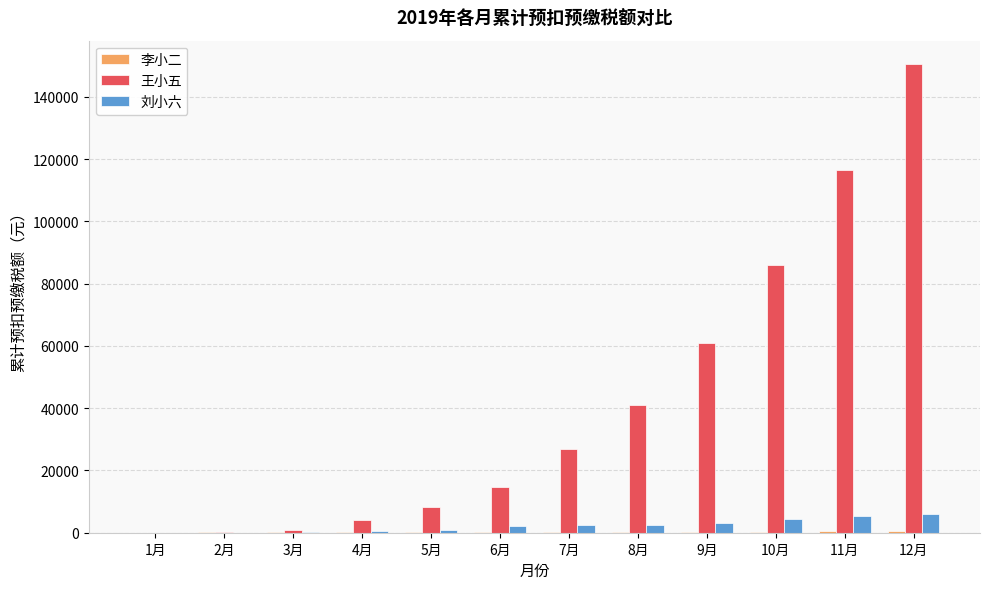

Is it true that 王小五 equals 41160 at 8月?

True